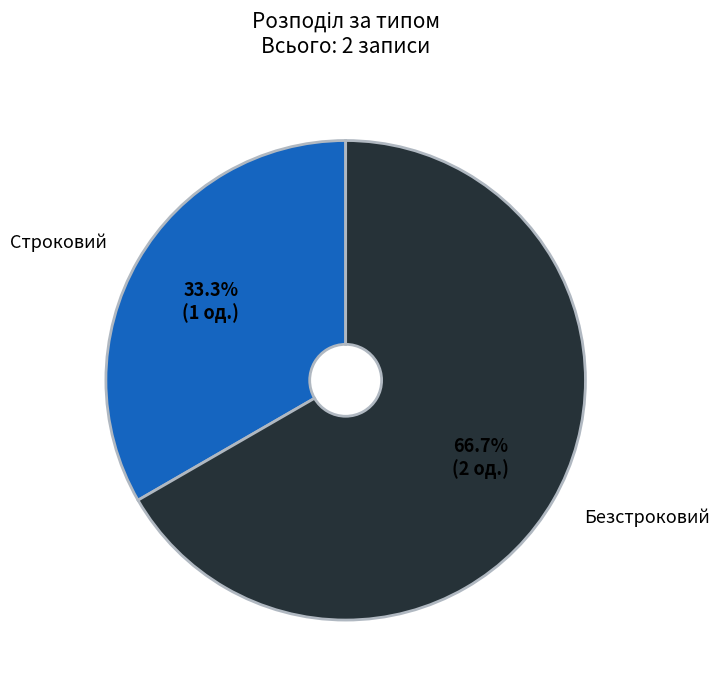

Is there any slice that represents more than half of the pie?

Yes